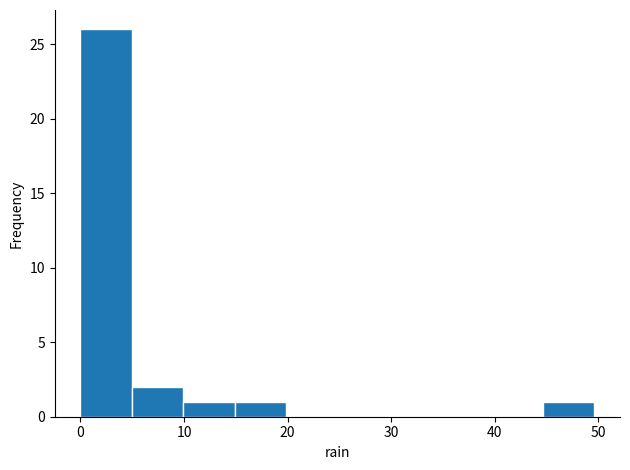

Reading left to right, list every bar in this chart as the range it spans on the x-axis followed by its height. Neither the bar edges nor the heights are printed on the chart, so give them approximately, as read against the axes.

0 to 5: 26
5 to 10: 2
10 to 15: 1
15 to 20: 1
20 to 25: 0
25 to 30: 0
30 to 35: 0
35 to 40: 0
40 to 45: 0
45 to 50: 1